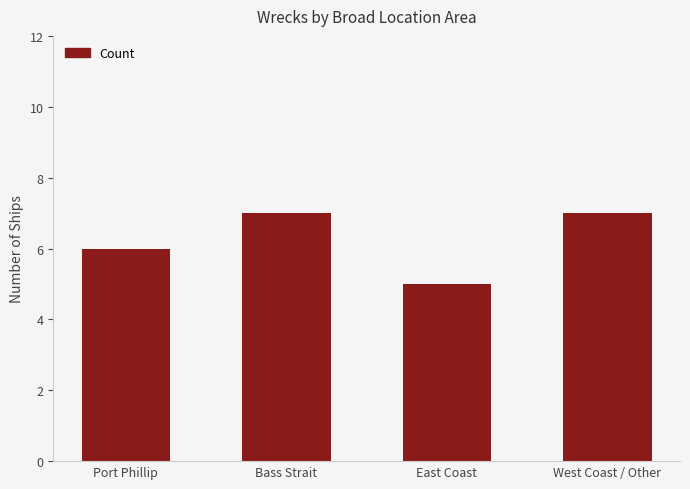

What is the label of the 3rd bar from the left?

East Coast